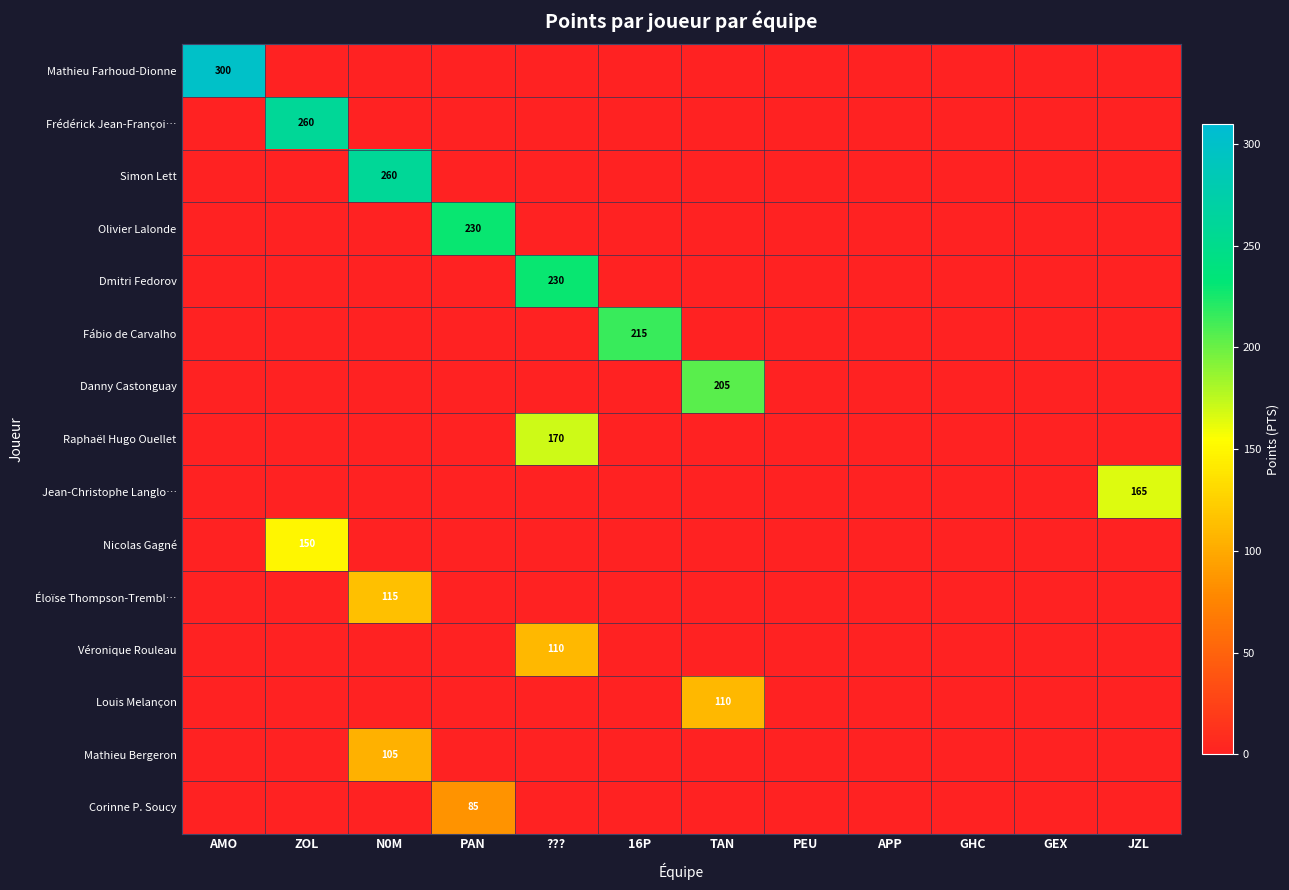

True or false: Dmitri Fedorov has a value of 374 at ???.

False